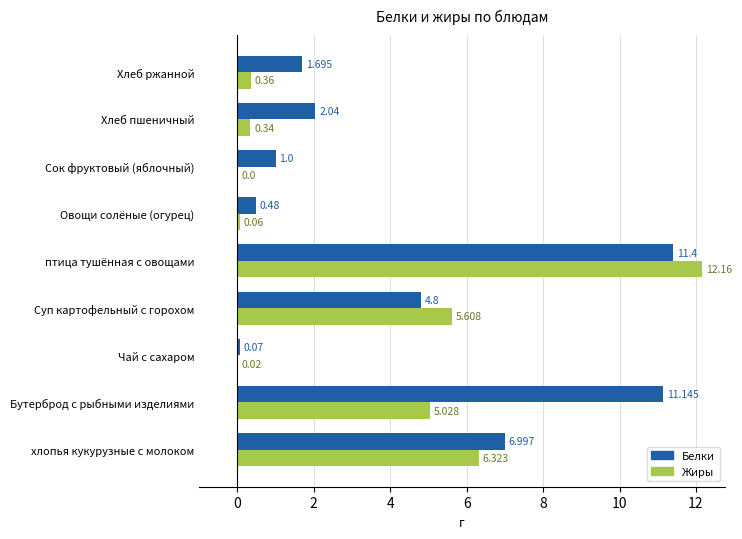

Which series has the largest total across all categories?

Белки